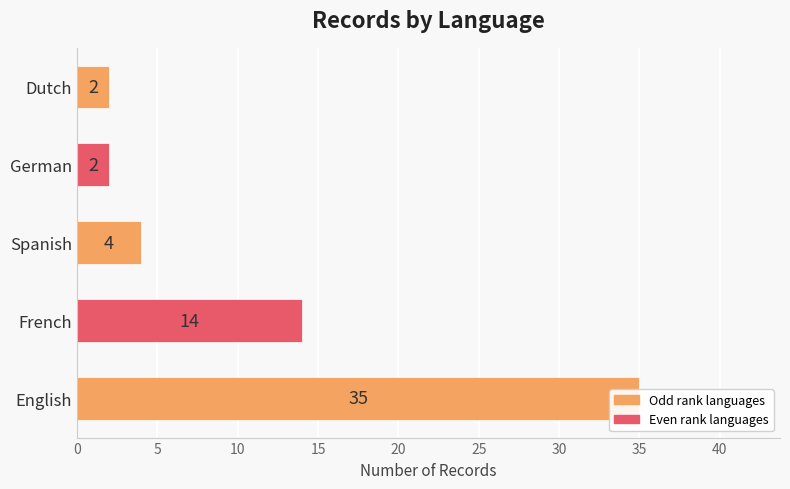

How many data points are above 4?

2